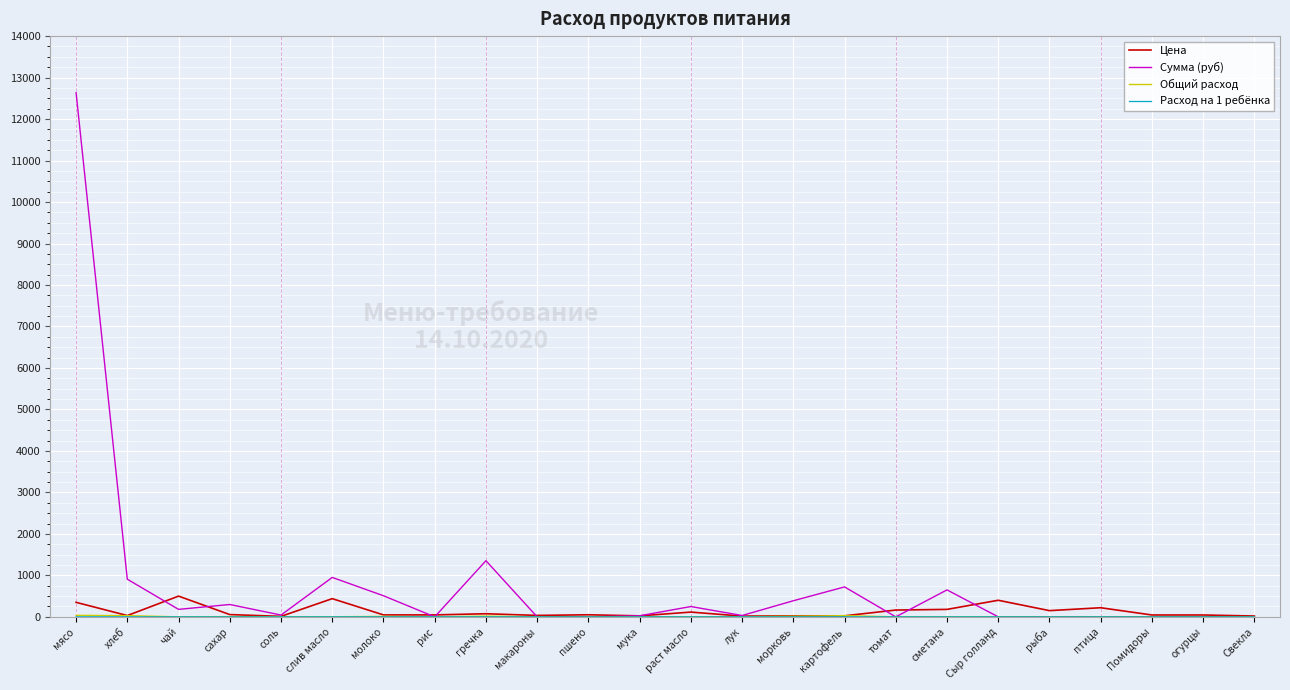

What is the maximum value for Сумма (руб)?

12635.0